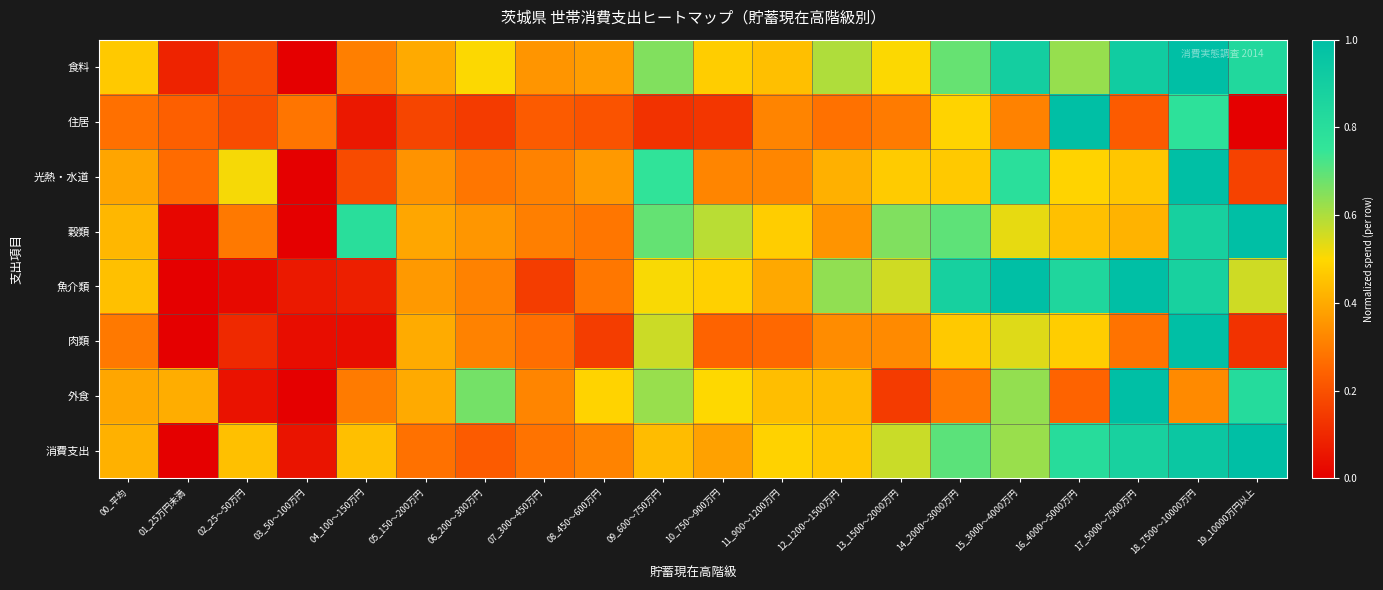

At how many categories does at least one series exceed 0?

20